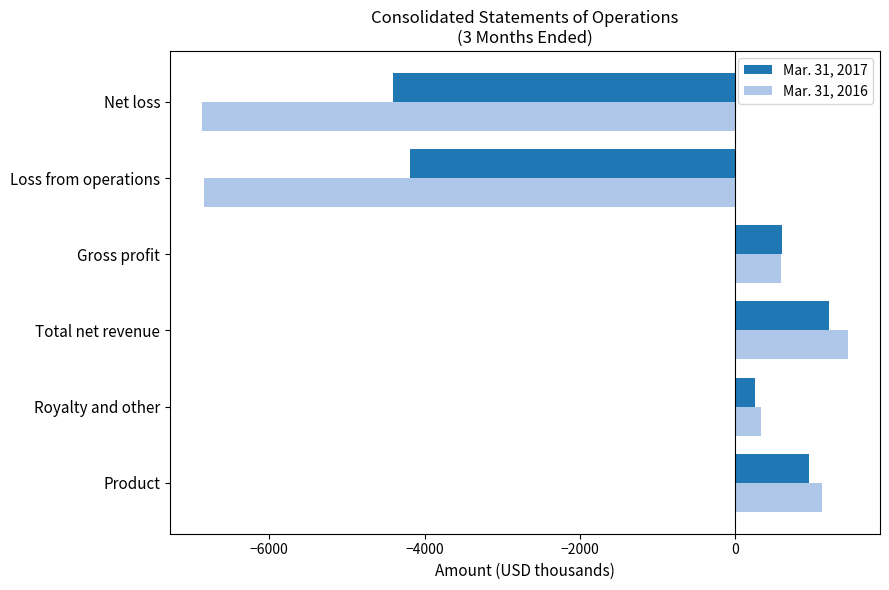

How many series are shown in this chart?

2